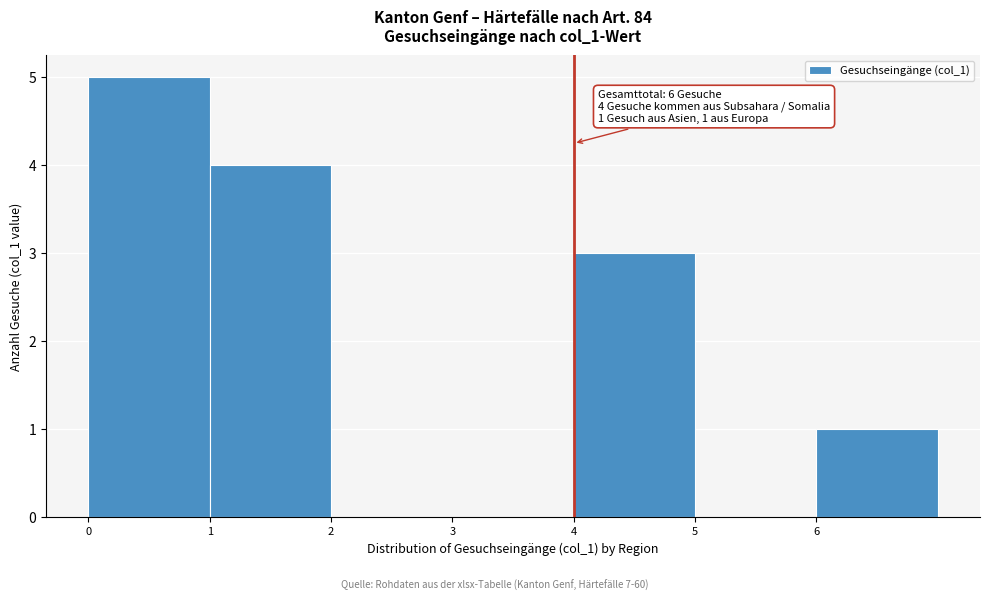

Over which range of the x-axis is the bar tallest?

0 to 1